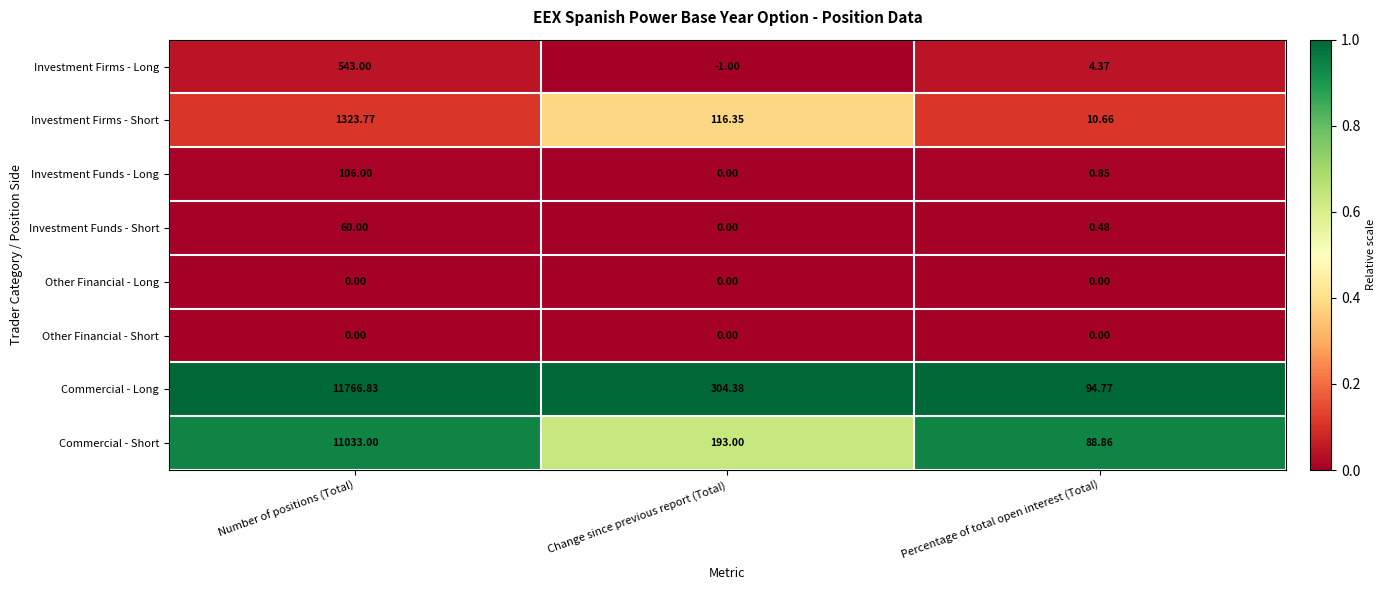

How many data points does each series have?

3